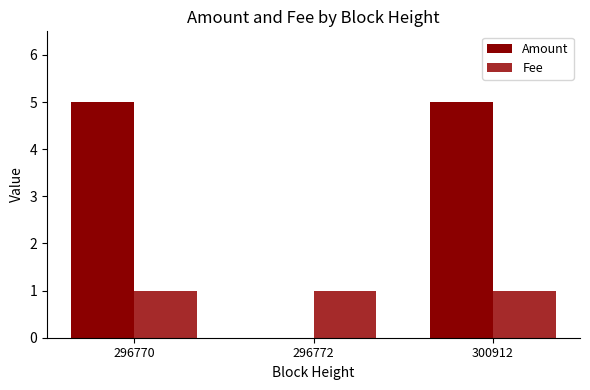

Does the chart contain stacked bars?

No